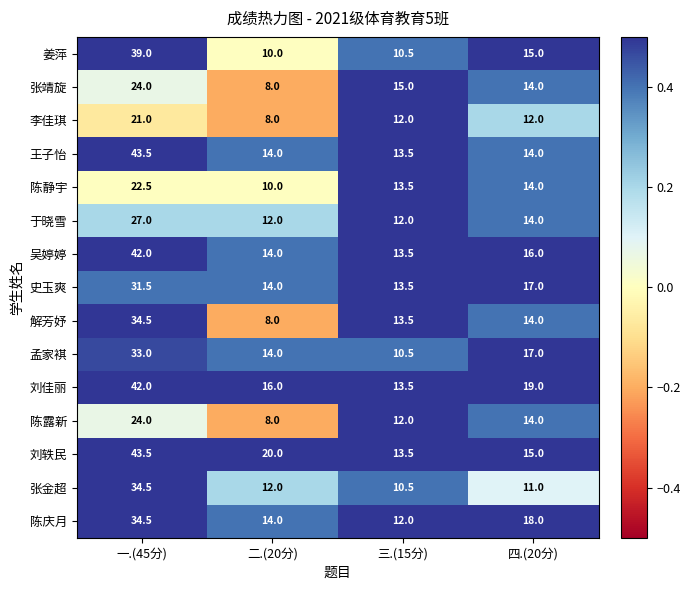

Is the value of 陈静宇 at 三.(15分) greater than the value of 李佳琪 at 一.(45分)?

No